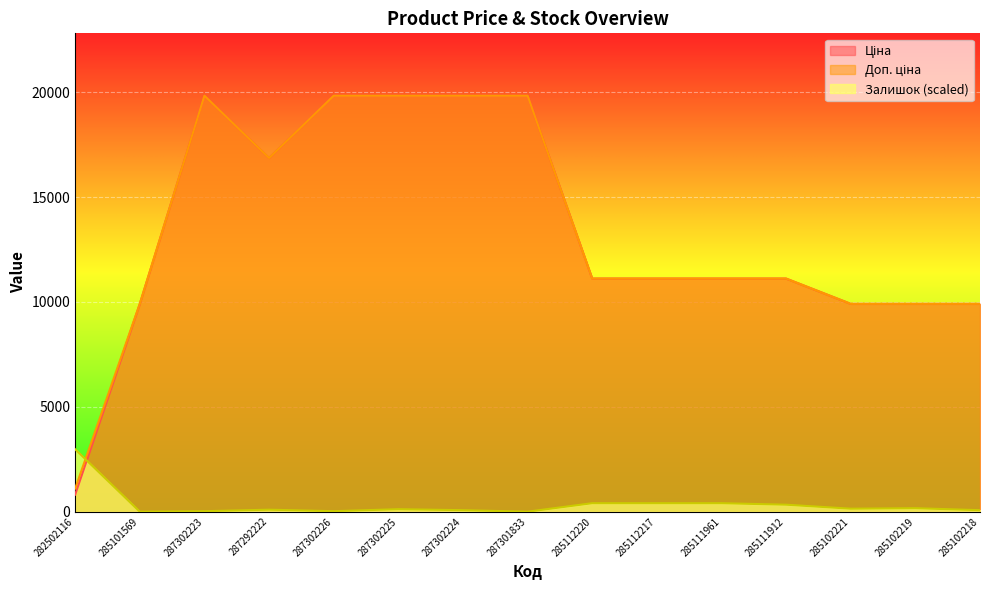

Which category has the highest value in the Залишок series?

282502116